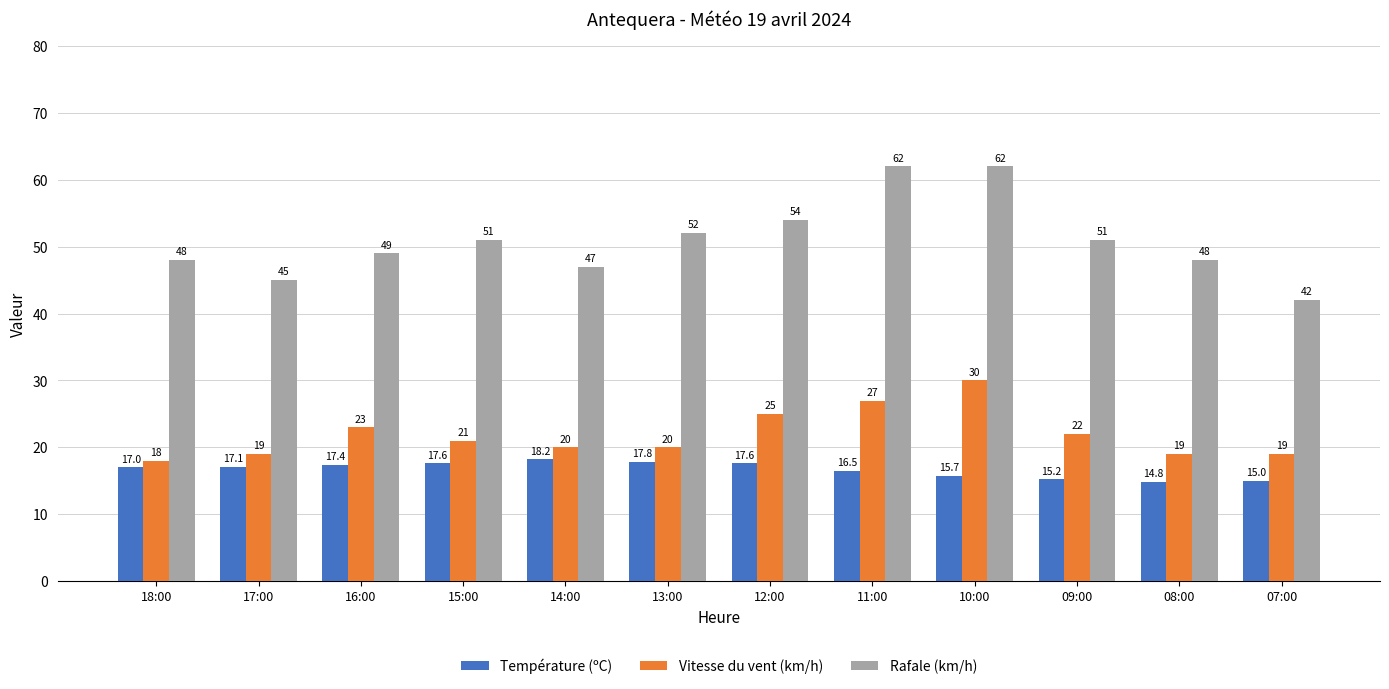

What value does the Rafale (km/h) series have at 13:00?

52.0